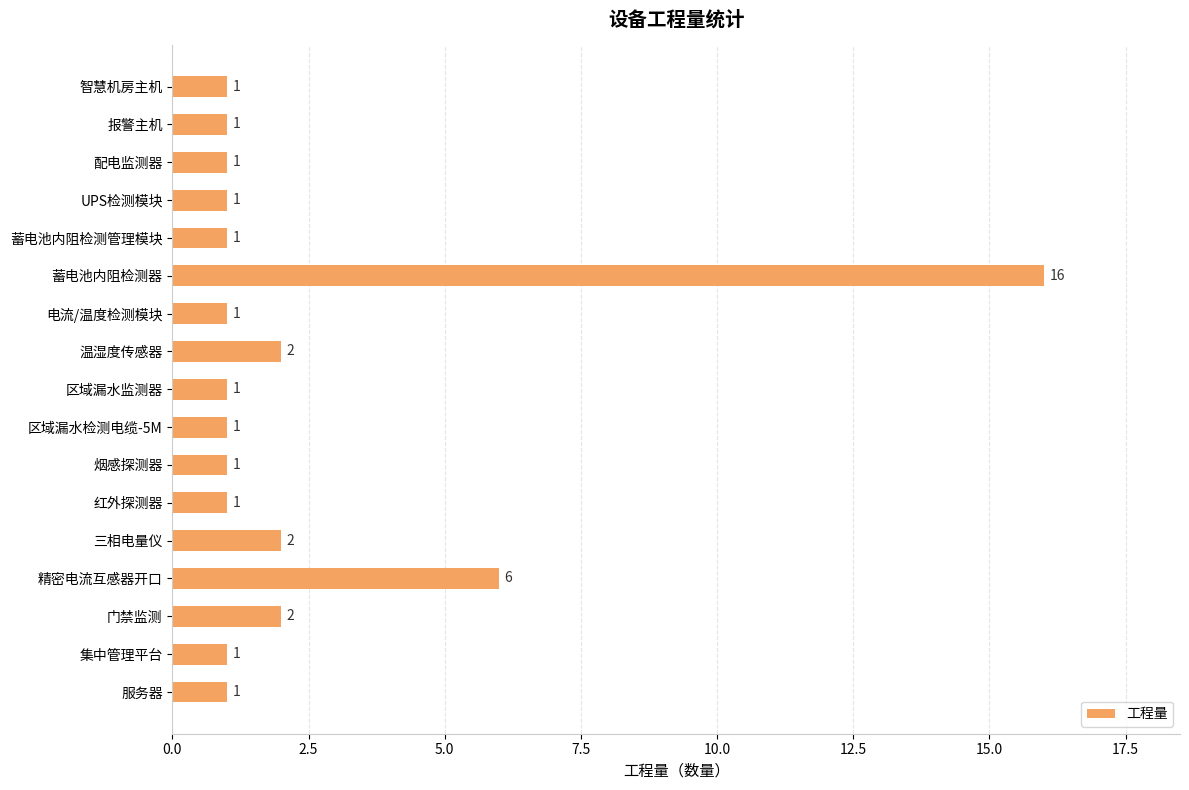

True or false: the data shows 6 at 精密电流互感器开口.

True